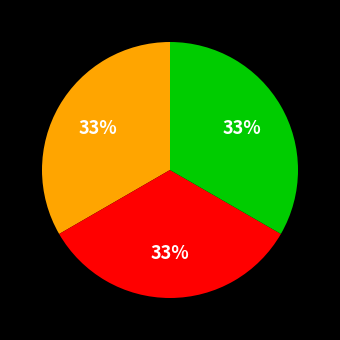

Is there any slice that represents more than half of the pie?

No